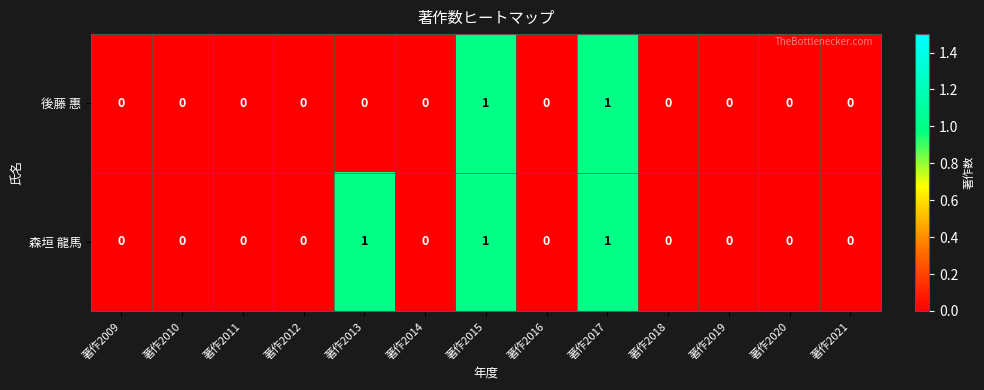

Count the number of data series in this chart.

2